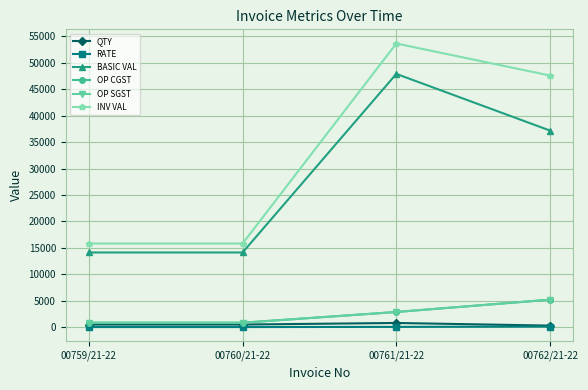

True or false: OP CGST has a value of 5203.8 at 00762/21-22.

True